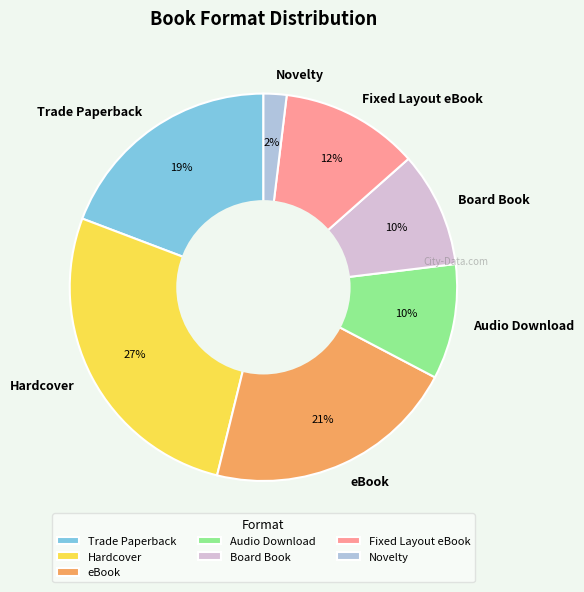

To the nearest percent, what is the combined percentage of Hardcover and Board Book?

37%